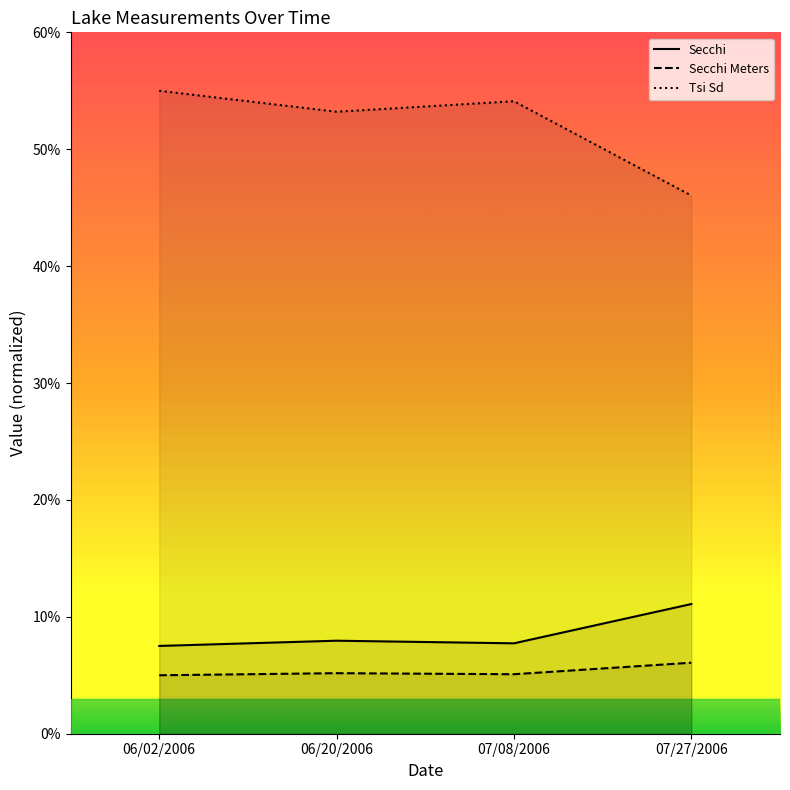

True or false: Secchi Meters and Secchi cross at least once.

False